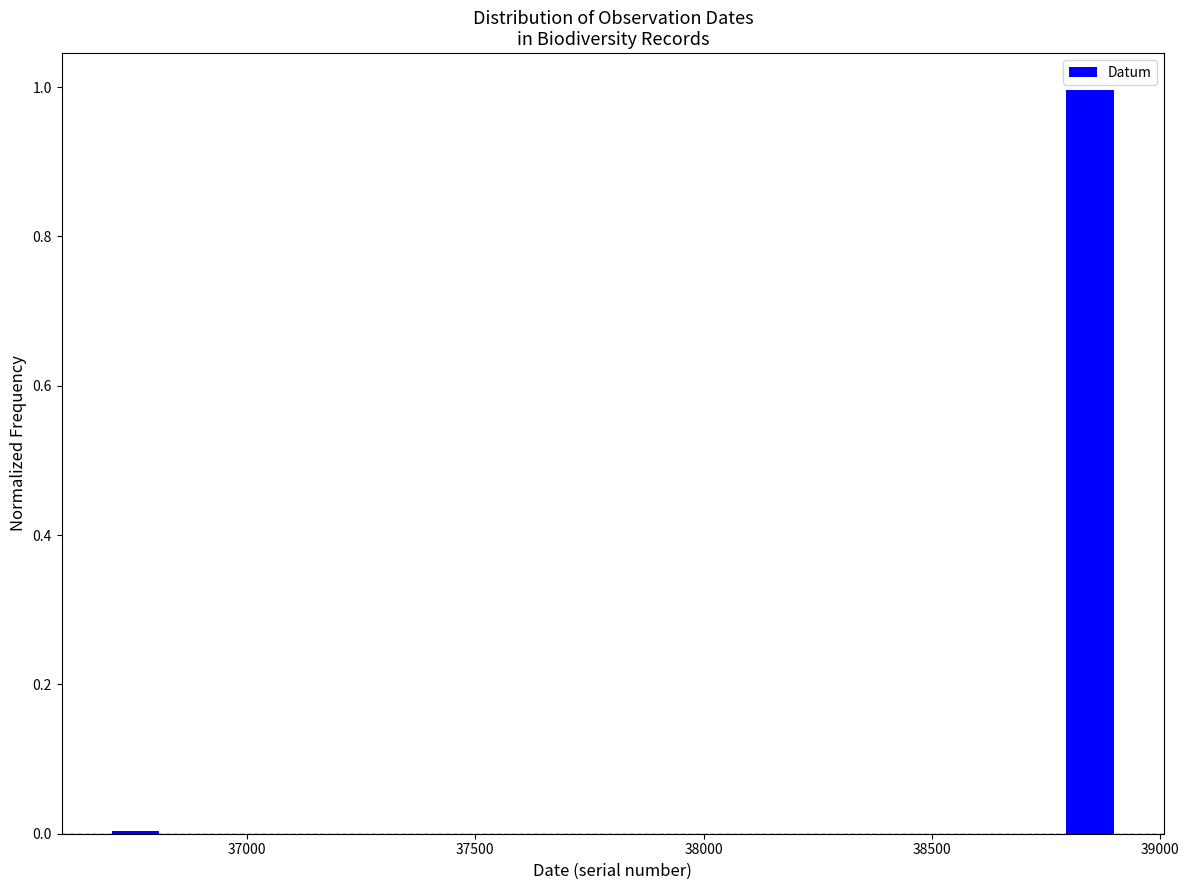

Read against the x-axis, roughly where is the centre of the tallest bar?

38850